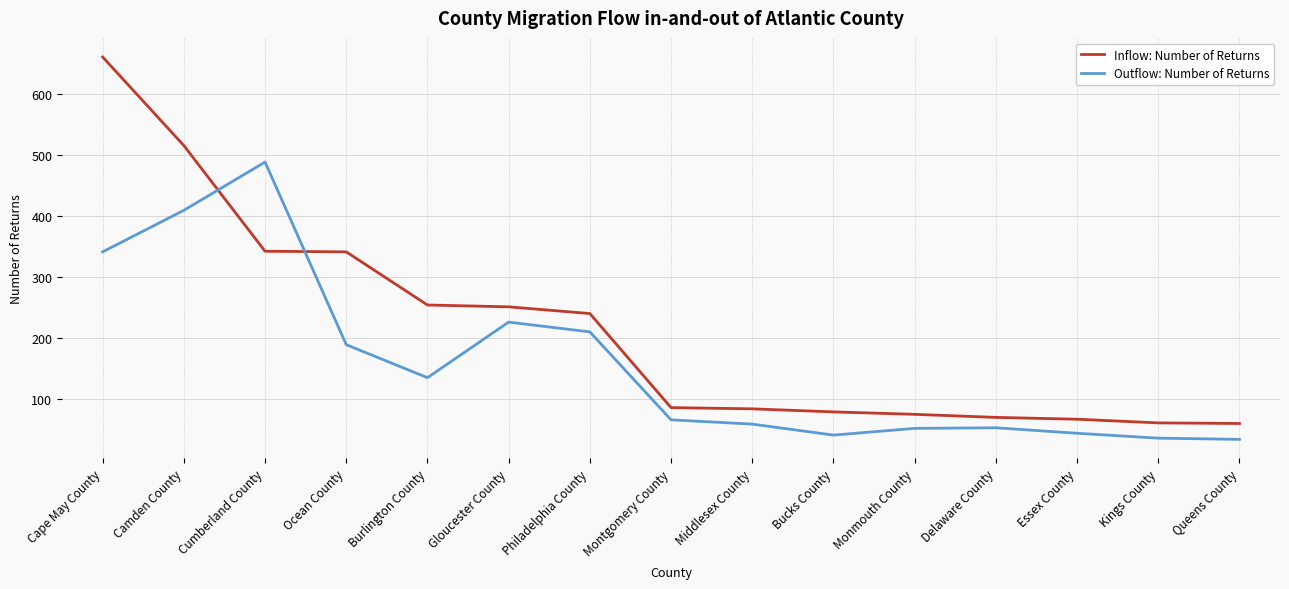

Rank the series by their maximum value, from highest to lowest.

Inflow: Number of Returns, Outflow: Number of Returns